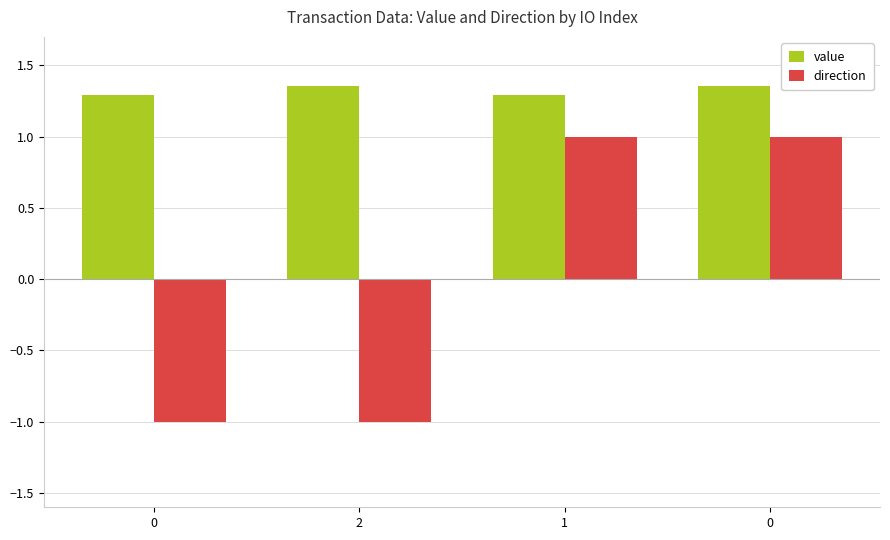

How many categories are shown in the chart?

4